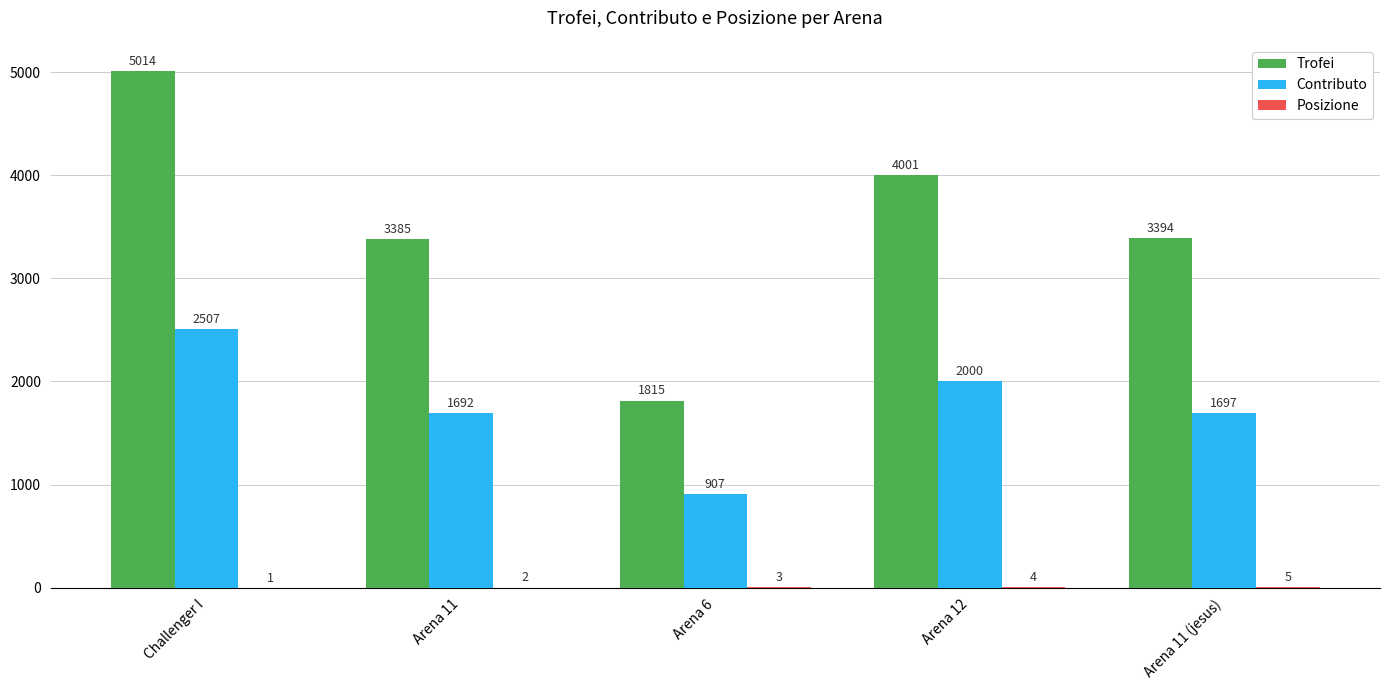

What value does the Contributo series have at Arena 11, to the nearest 10?

1690